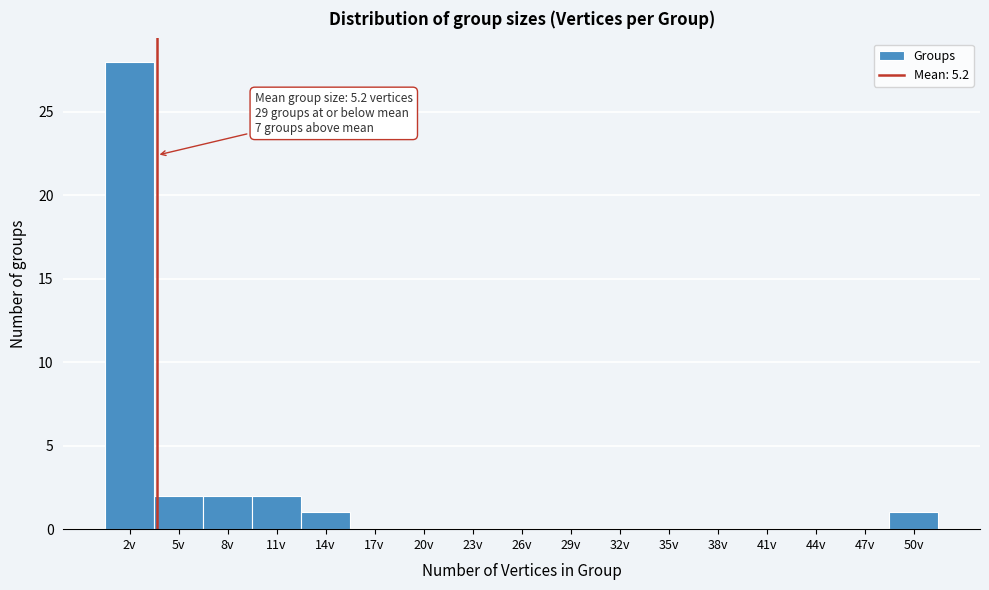

Reading left to right, extract all data points from this chart.

2v=28	5v=2	8v=2	11v=2	14v=1	17v=0	20v=0	23v=0	26v=0	29v=0	32v=0	35v=0	38v=0	41v=0	44v=0	47v=0	50v=1